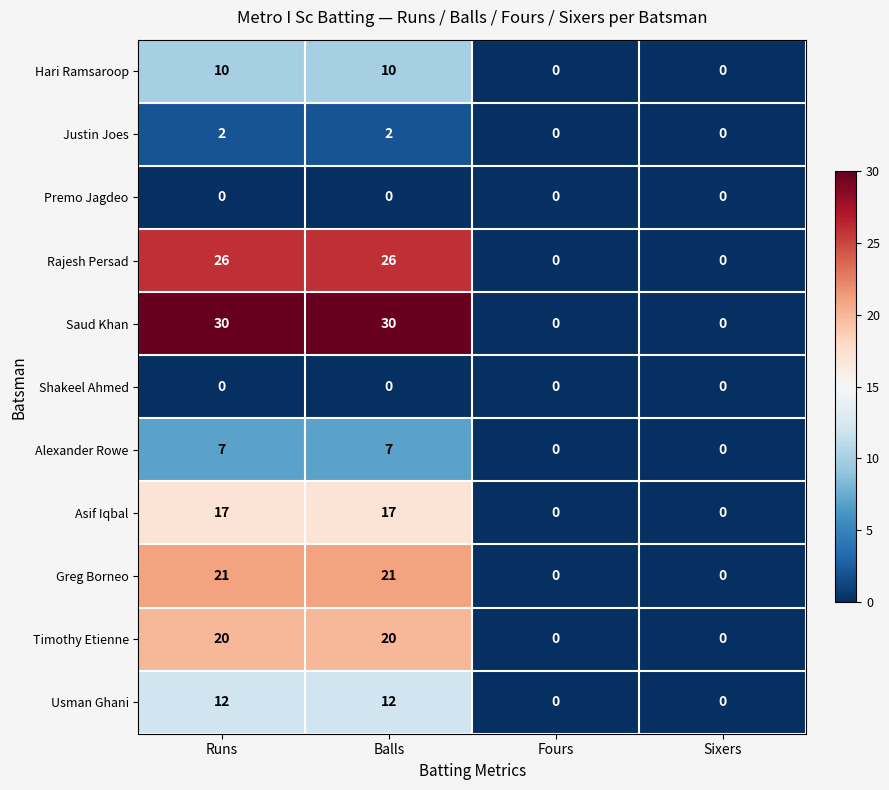

Count the number of data series in this chart.

11